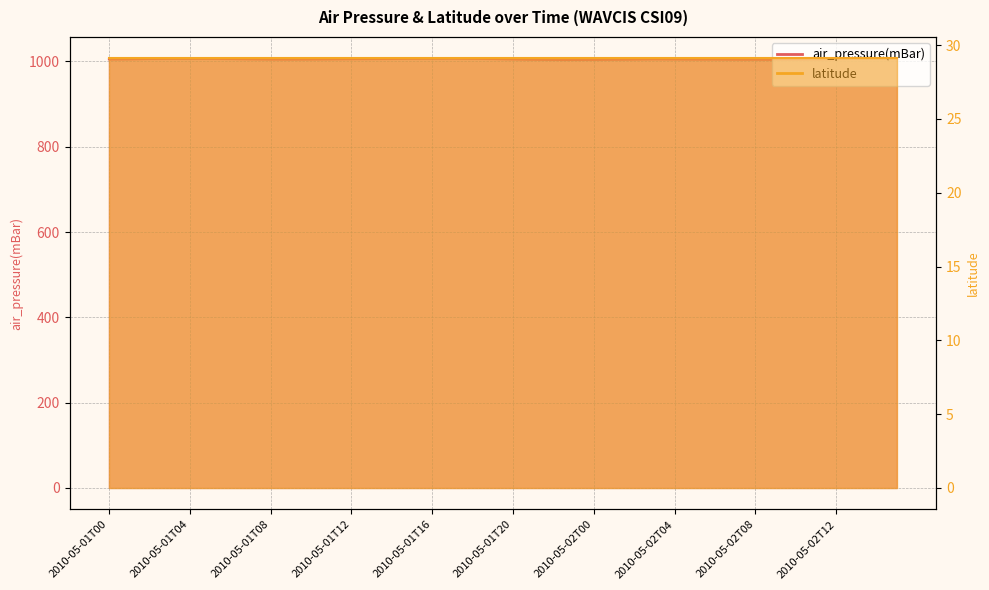

Between 2010-05-01T09 and 2010-05-01T06, which is larger?

2010-05-01T06